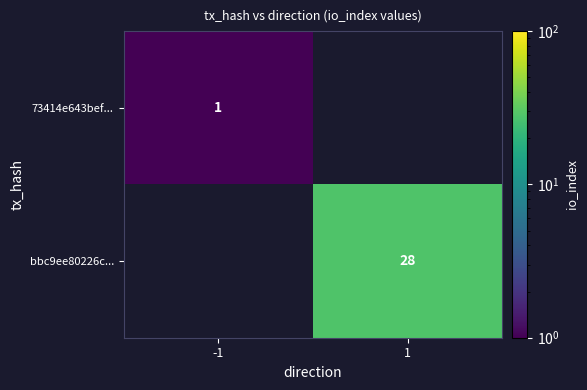

Count the number of data series in this chart.

2